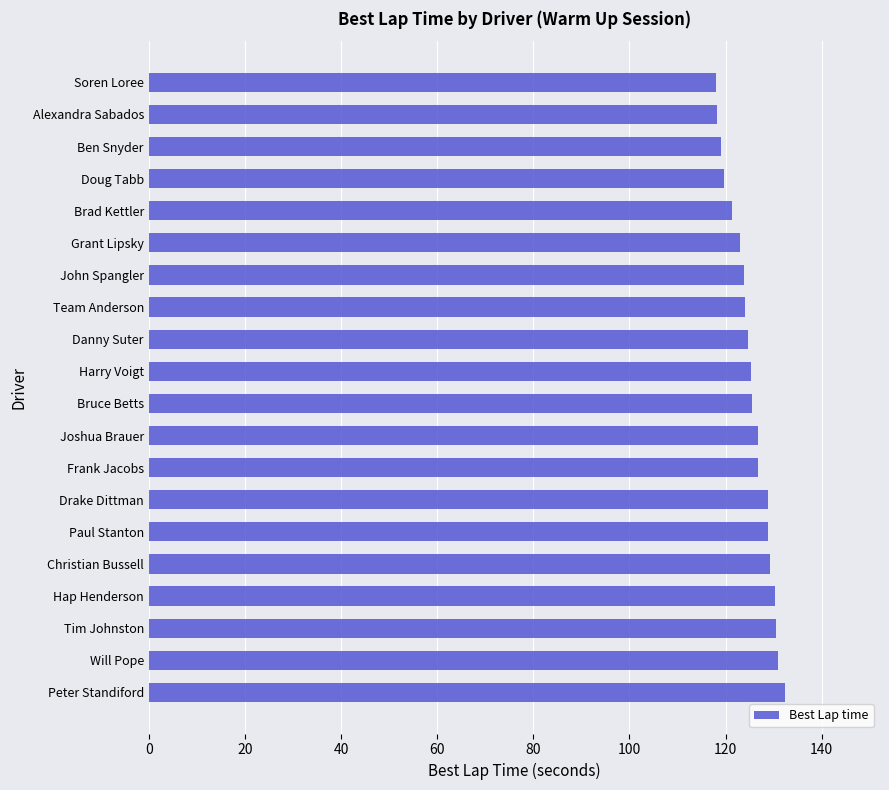

What is the maximum value shown in the chart?

132.3